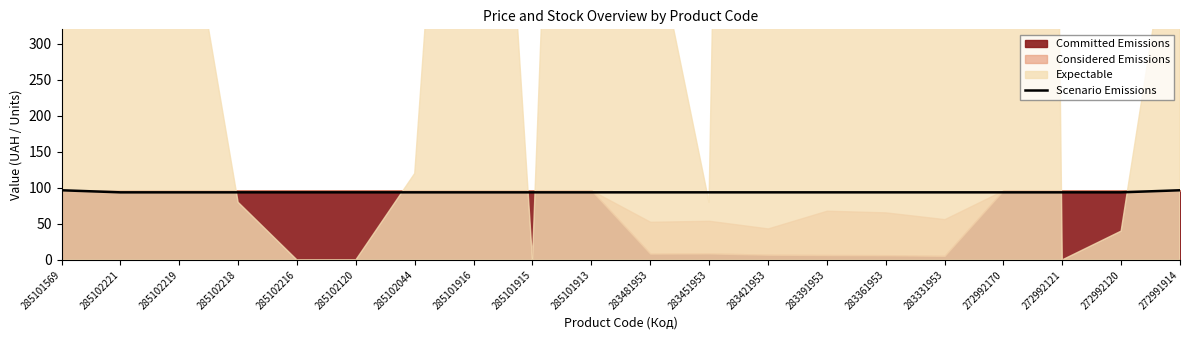

What is the approximate value at 272992170?

93.8